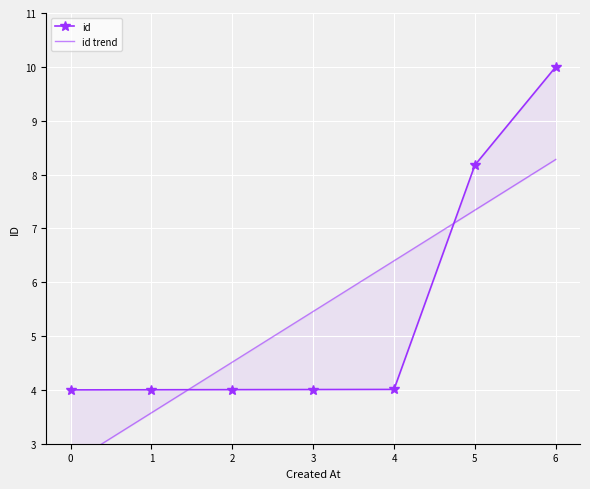

True or false: id has more than 0 points higher than both neighbors.

False